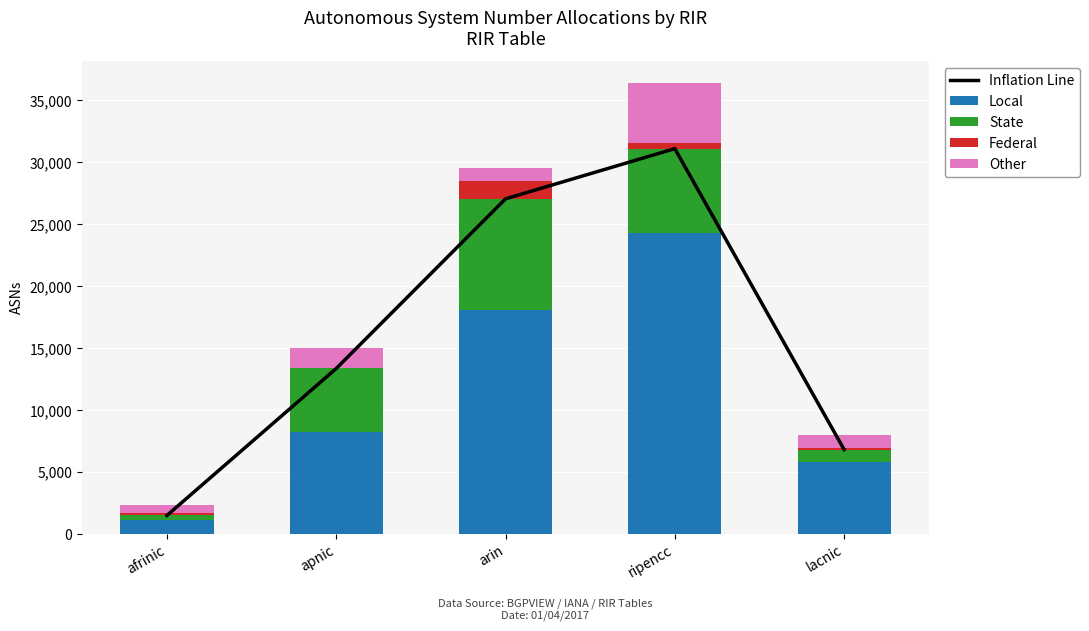

What is the sum of all Local values?

57440